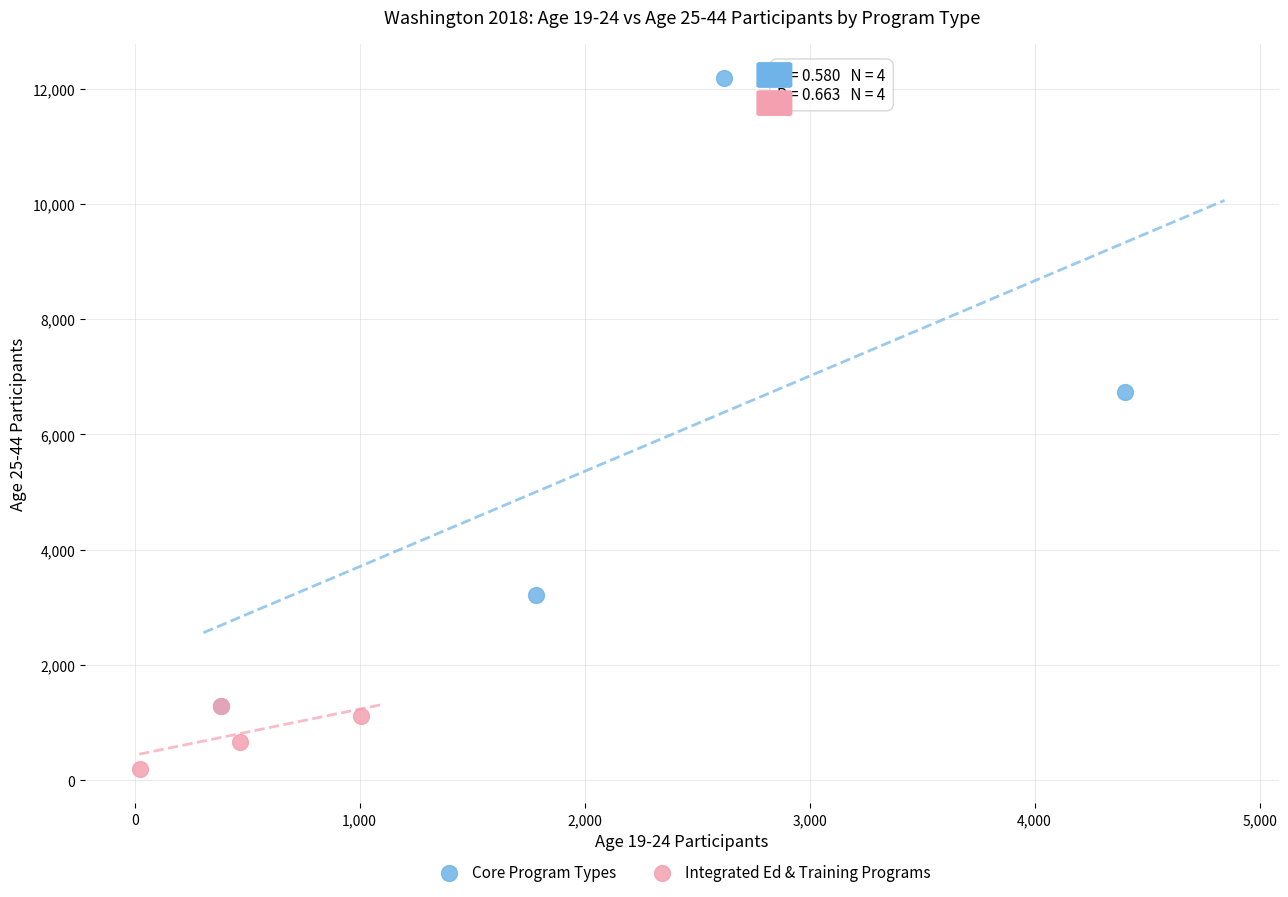

Which series reaches the minimum Y coordinate?

Integrated Ed & Training Programs